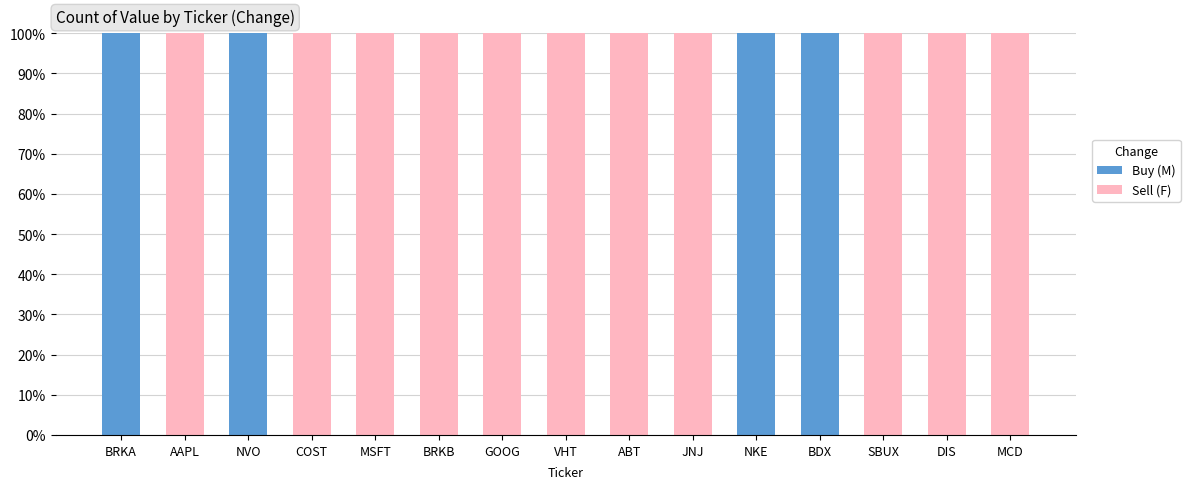

Reading right to left, what are the values for Sell (F)?

MCD=100	DIS=100	SBUX=100	BDX=0	NKE=0	JNJ=100	ABT=100	VHT=100	GOOG=100	BRKB=100	MSFT=100	COST=100	NVO=0	AAPL=100	BRKA=0